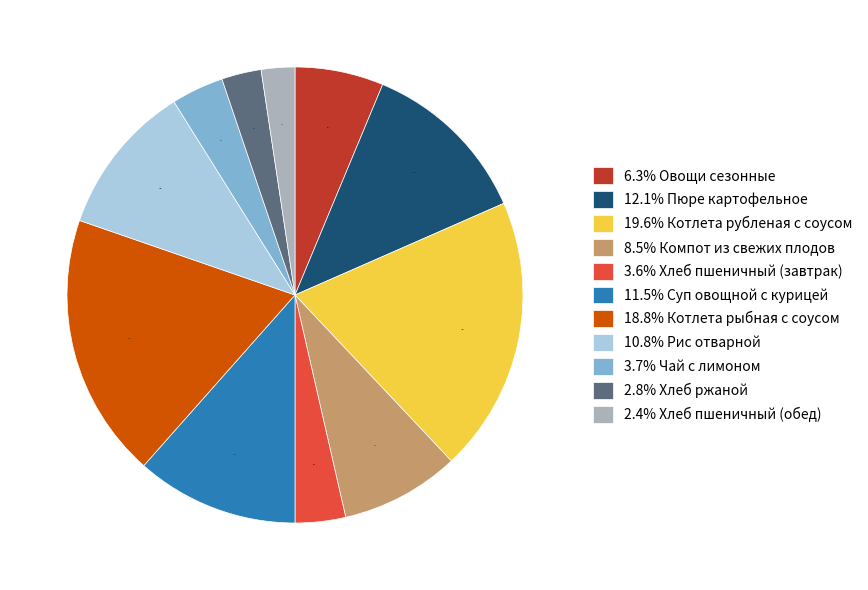

Which slice is the largest?

19.6% Котлета рубленая с соусом